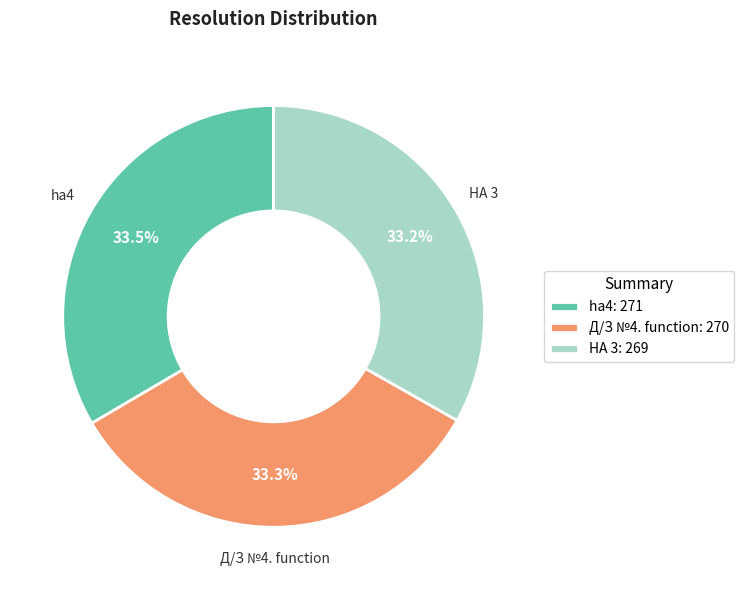

What is the total percentage of HA 3 and ha4?

66.7%